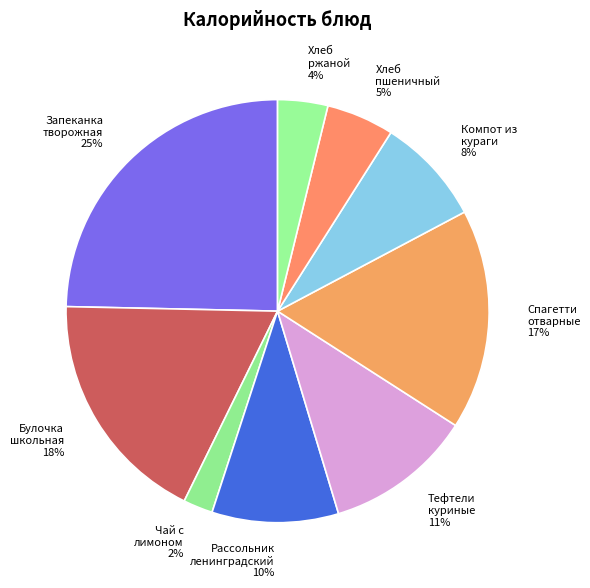

Approximately how many times larger is the value at Компот из кураги compared to Спагетти отварные?

0.5